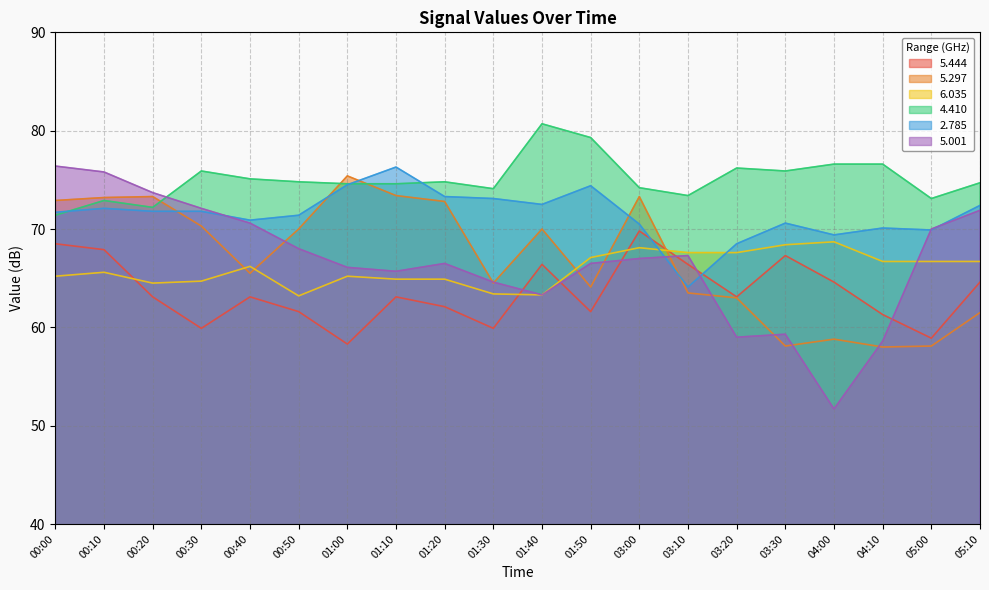

Where is the first local minimum for   2.785?

00:40